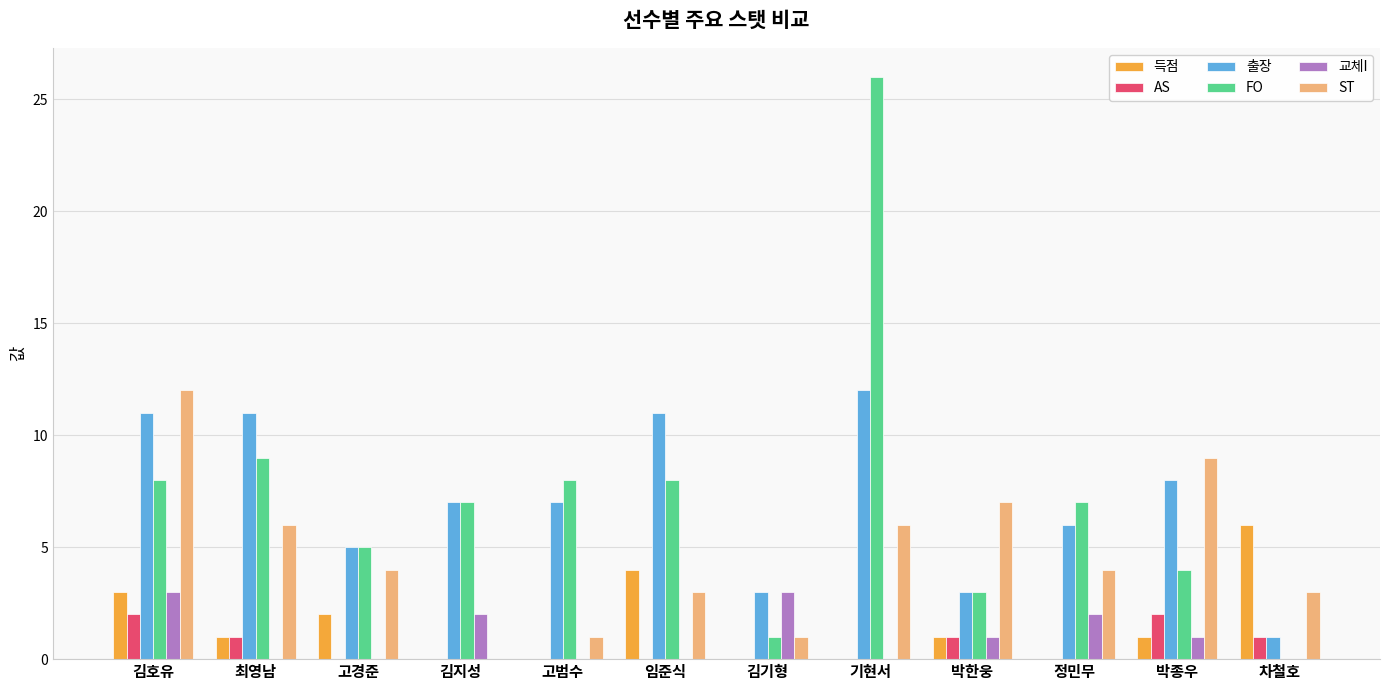

Between 고범수 and 정민무, which series saw the biggest shift?

ST